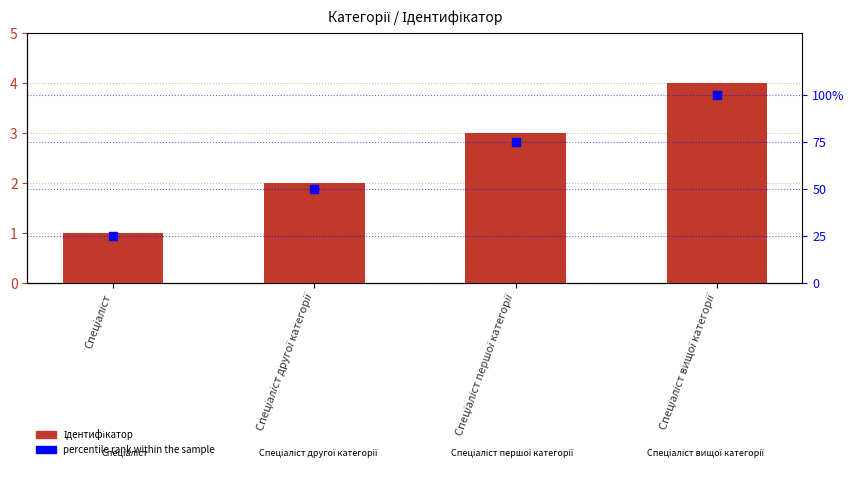

At how many categories does at least one series exceed 36?

3